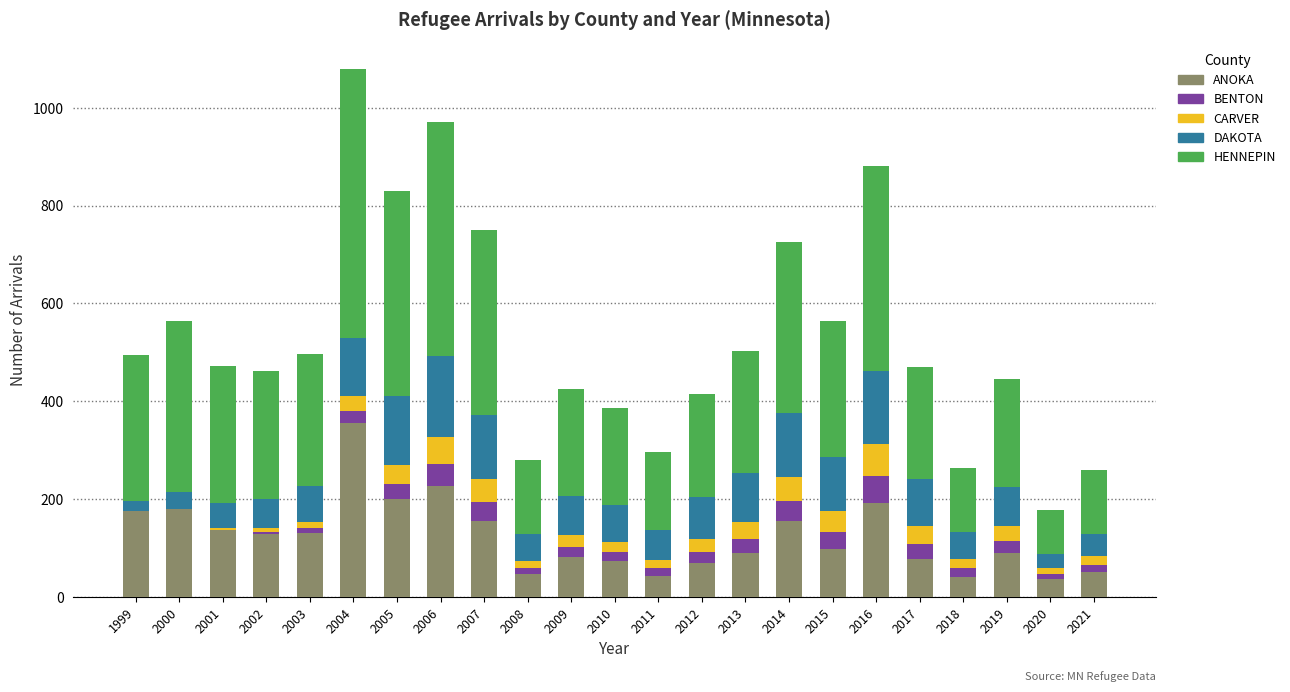

At which label does ANOKA reach its peak?

2004